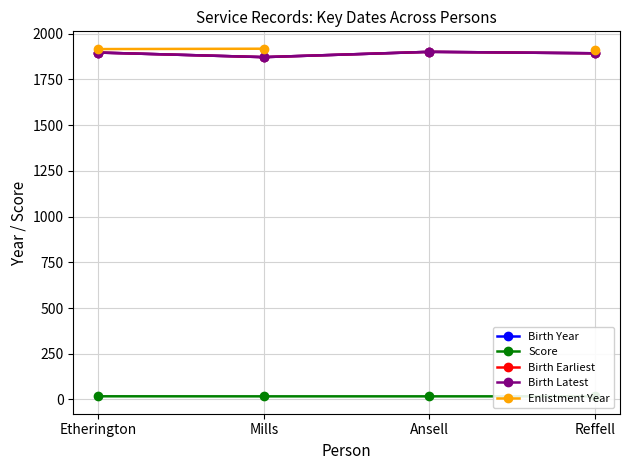

True or false: Birth Year has more than 2 points higher than both neighbors.

False